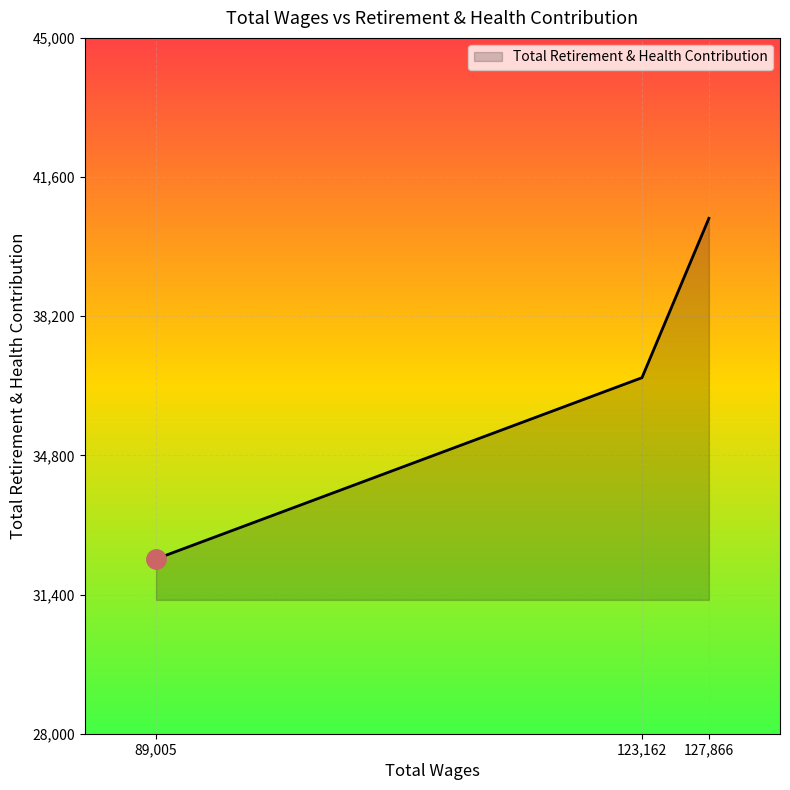

What is the greatest value displayed?

40591